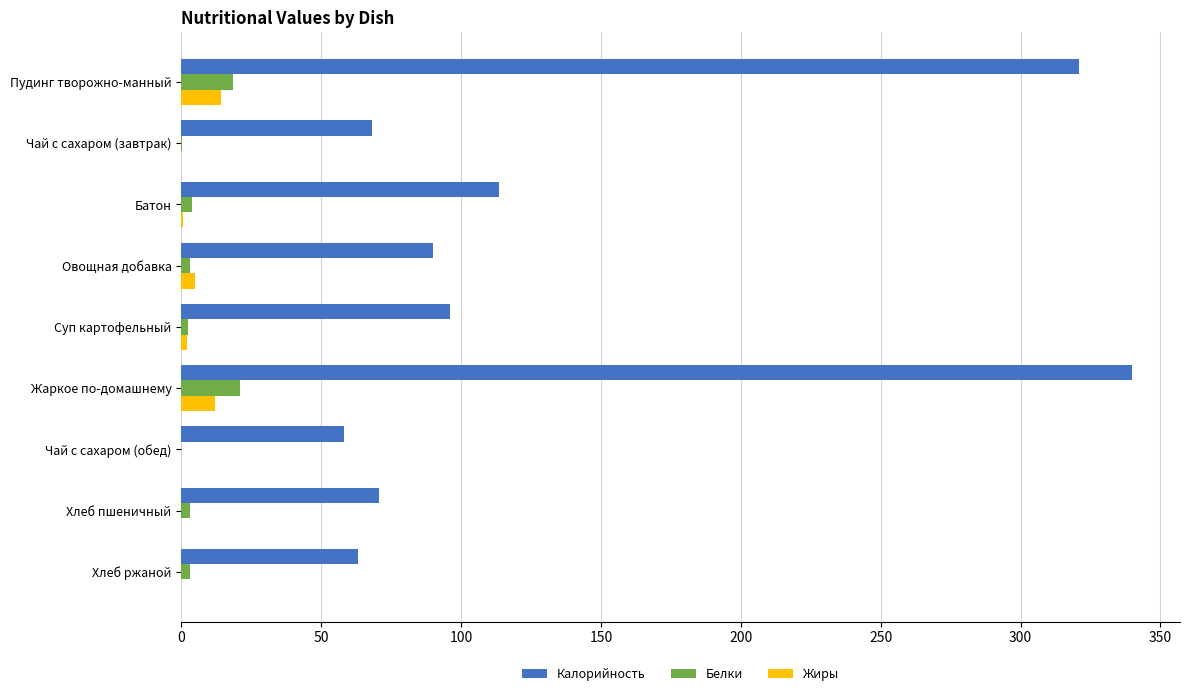

True or false: Калорийность has a value of 85.0 at Хлеб ржаной.

False